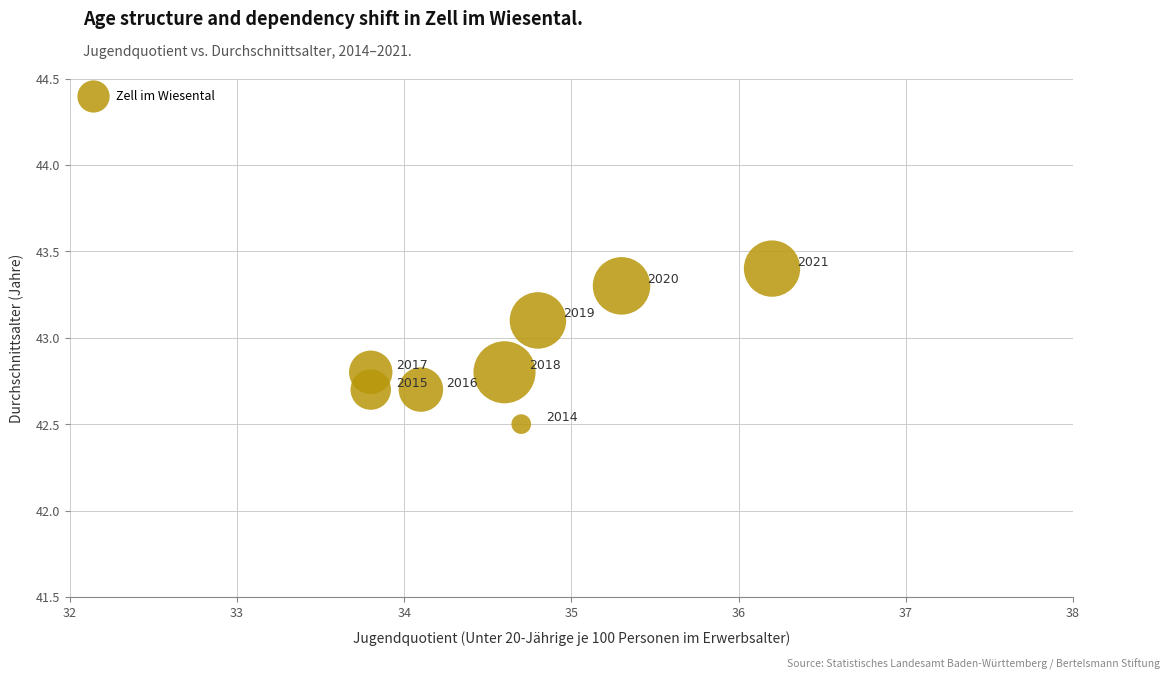

What Y value in the scatter plot is closest to 42?

42.5